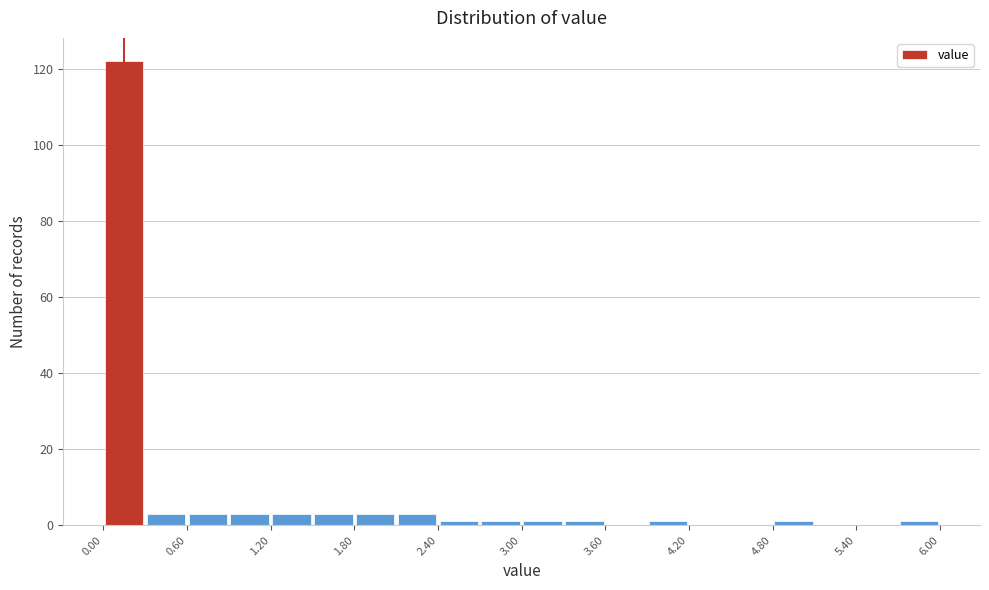

Around what value on the x-axis is the tallest bar? Give the approximate position of its centre, as read against the axis.

0.2